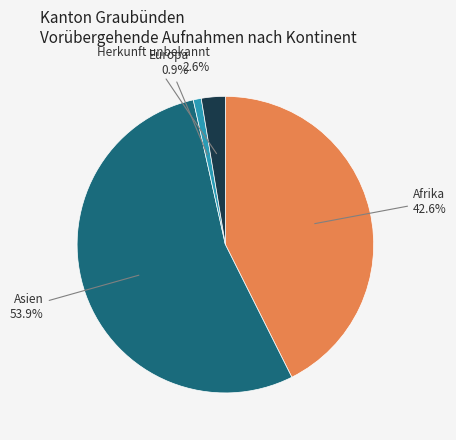

Does any single category account for the majority?

Yes